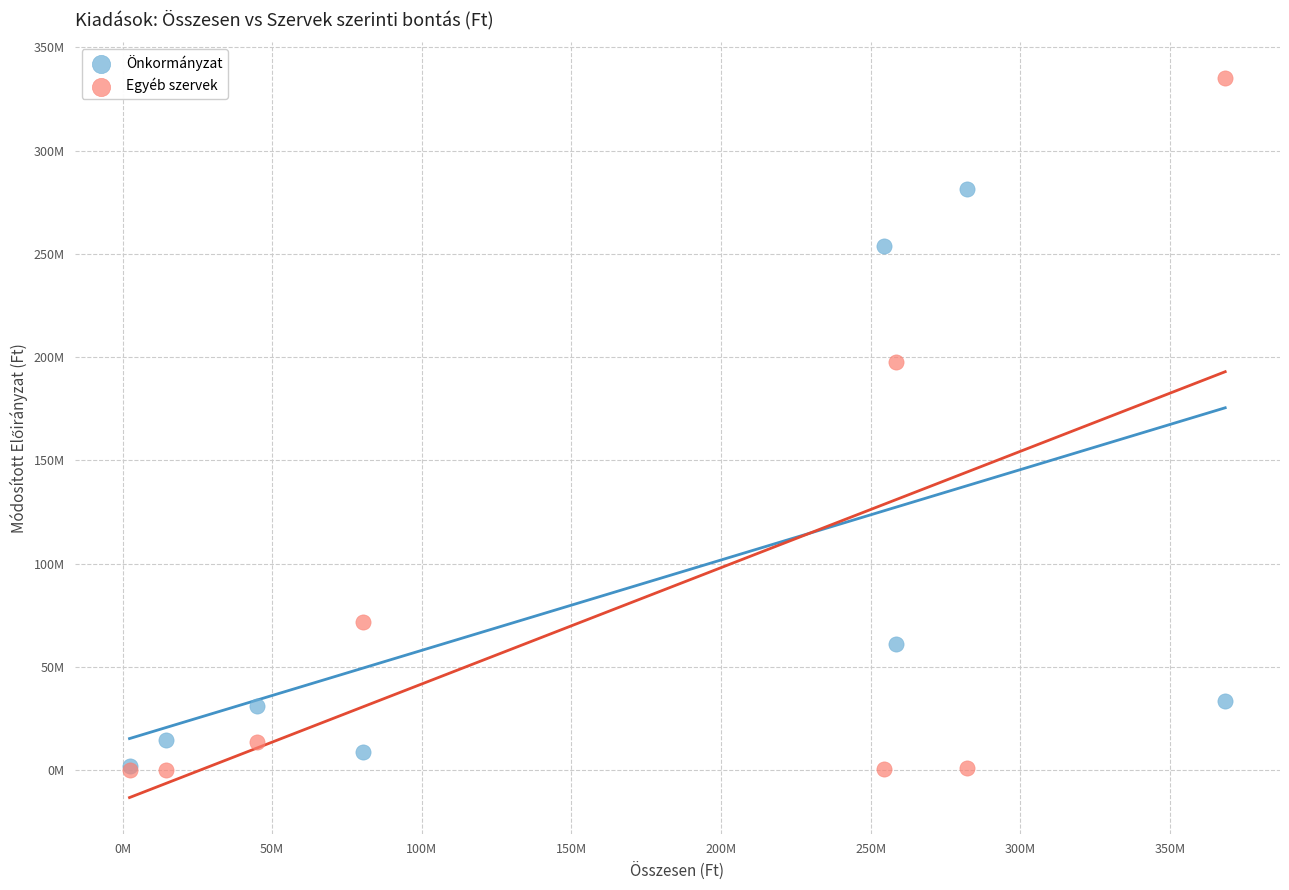

What are all the series names shown in the legend?

Önkormányzat, Egyéb szervek